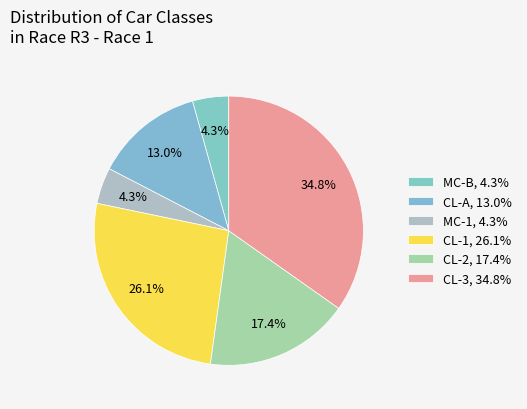

What is the total percentage of MC-B and MC-1?

8.7%